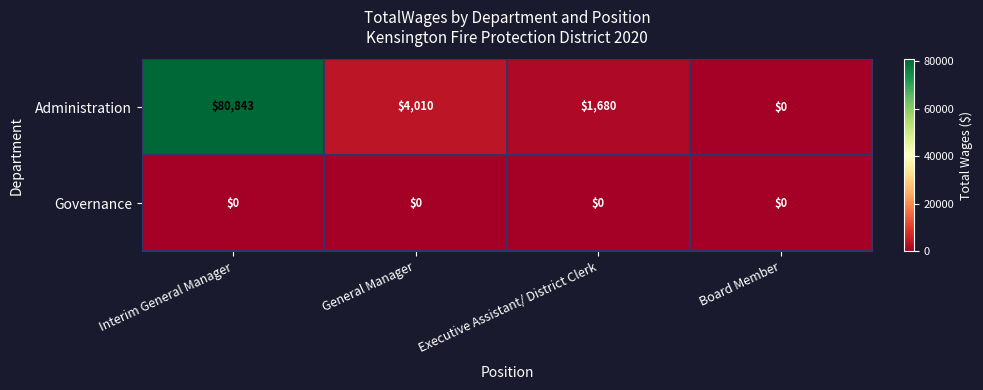

Rank the series at General Manager from highest to lowest value.

Administration, Governance